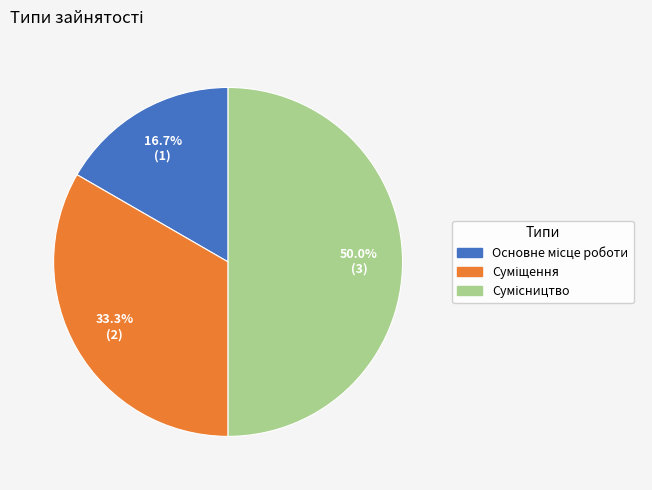

Rank the categories by value from lowest to highest.

Основне місце роботи, Суміщення, Сумісництво